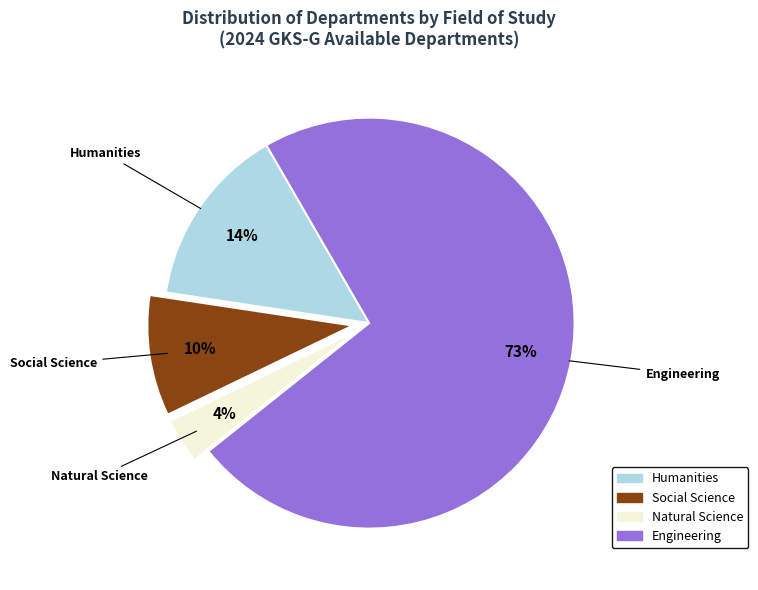

Which slice is the largest?

Engineering